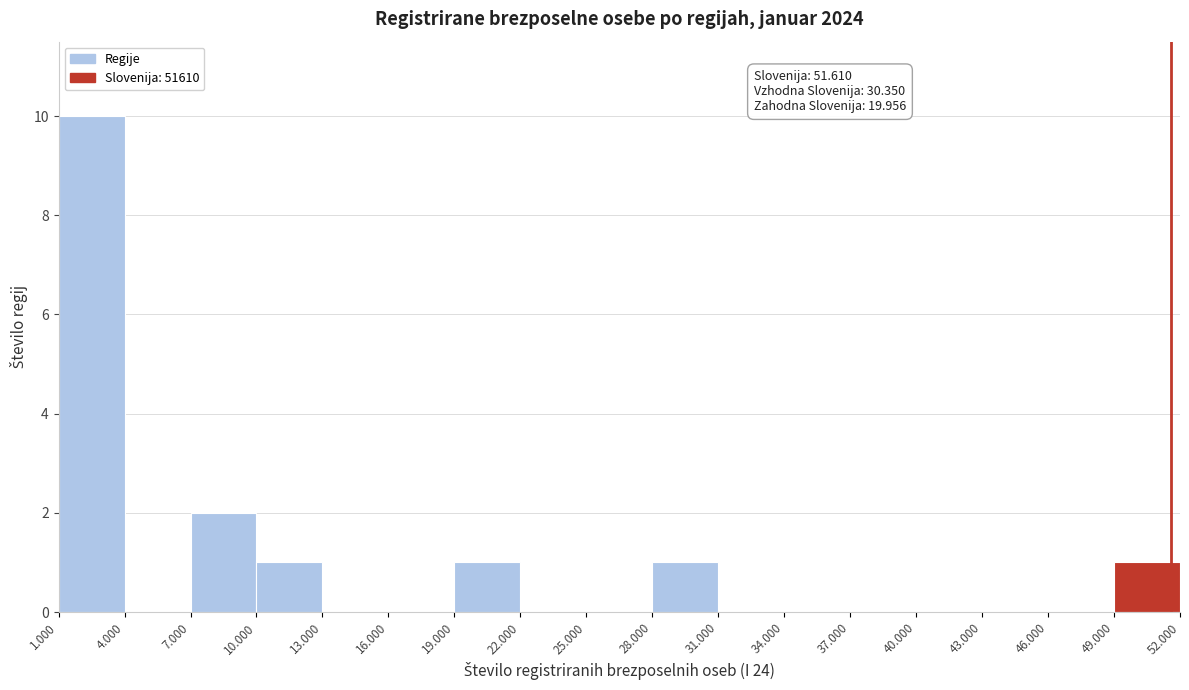

Reading left to right, transcribe all the data shown in this chart.

1.000=10	4.000=0	7.000=2	10.000=1	13.000=0	16.000=0	19.000=1	22.000=0	25.000=0	28.000=1	31.000=0	34.000=0	37.000=0	40.000=0	43.000=0	46.000=0	49.000=1